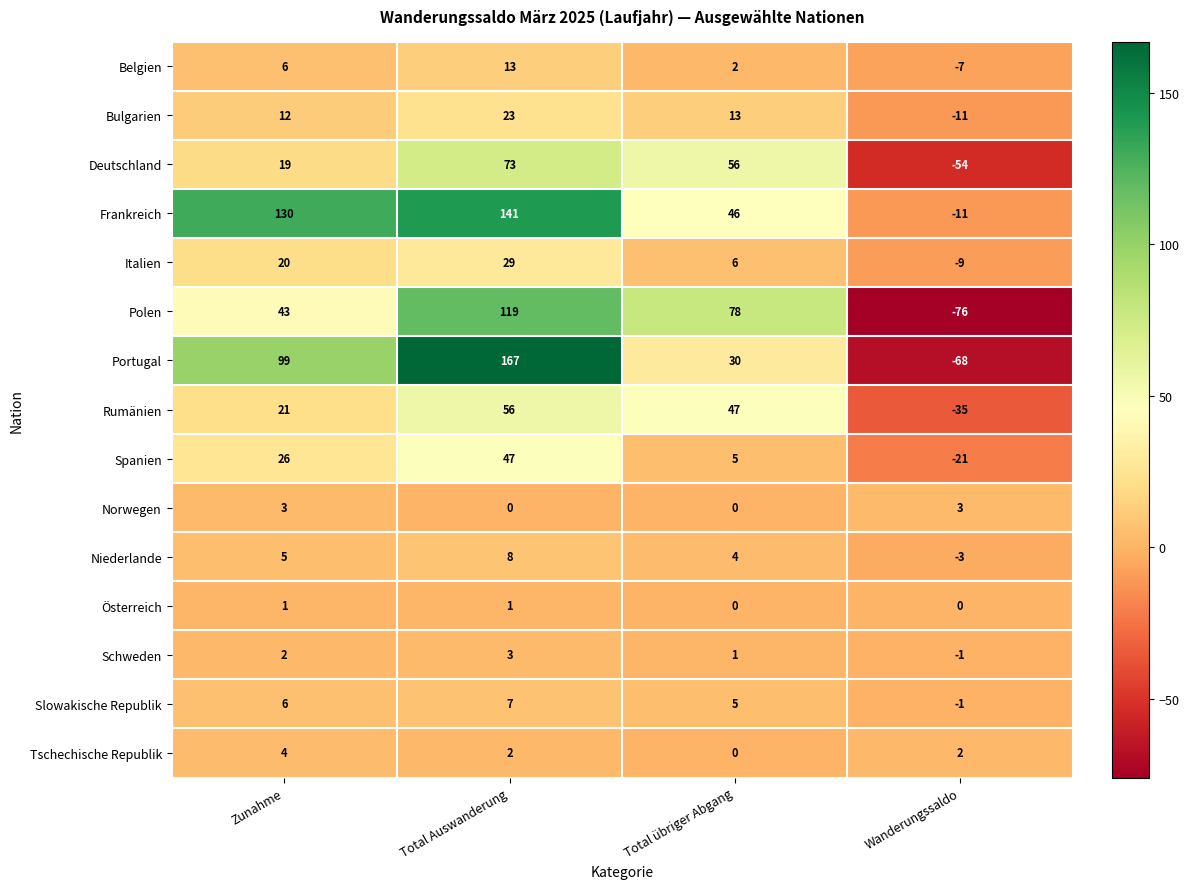

Read the Niederlande value at Zunahme, to the nearest 5.

5